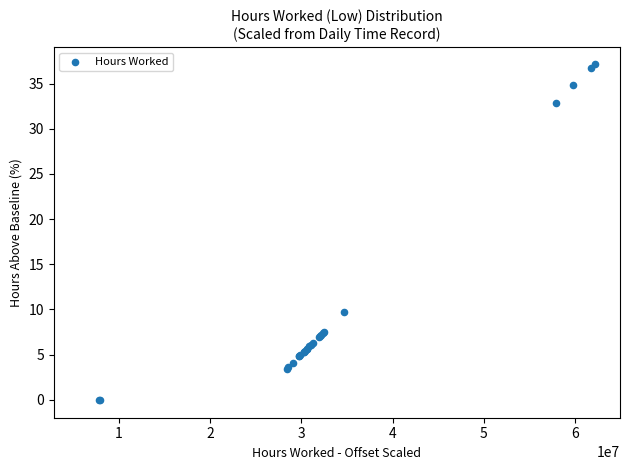

What Y value in the scatter plot is closest to 18?

9.7